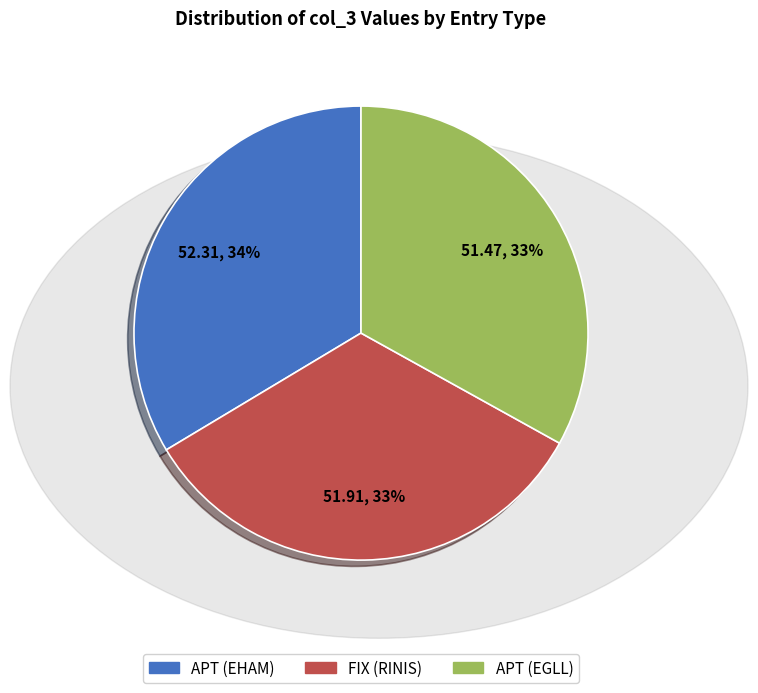

Is the sum of FIX (RINIS) and APT (EGLL) greater than half?

Yes